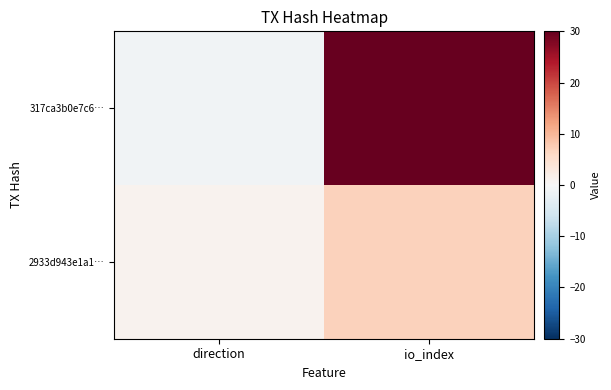

At which category does the chart reach its minimum across all series?

direction